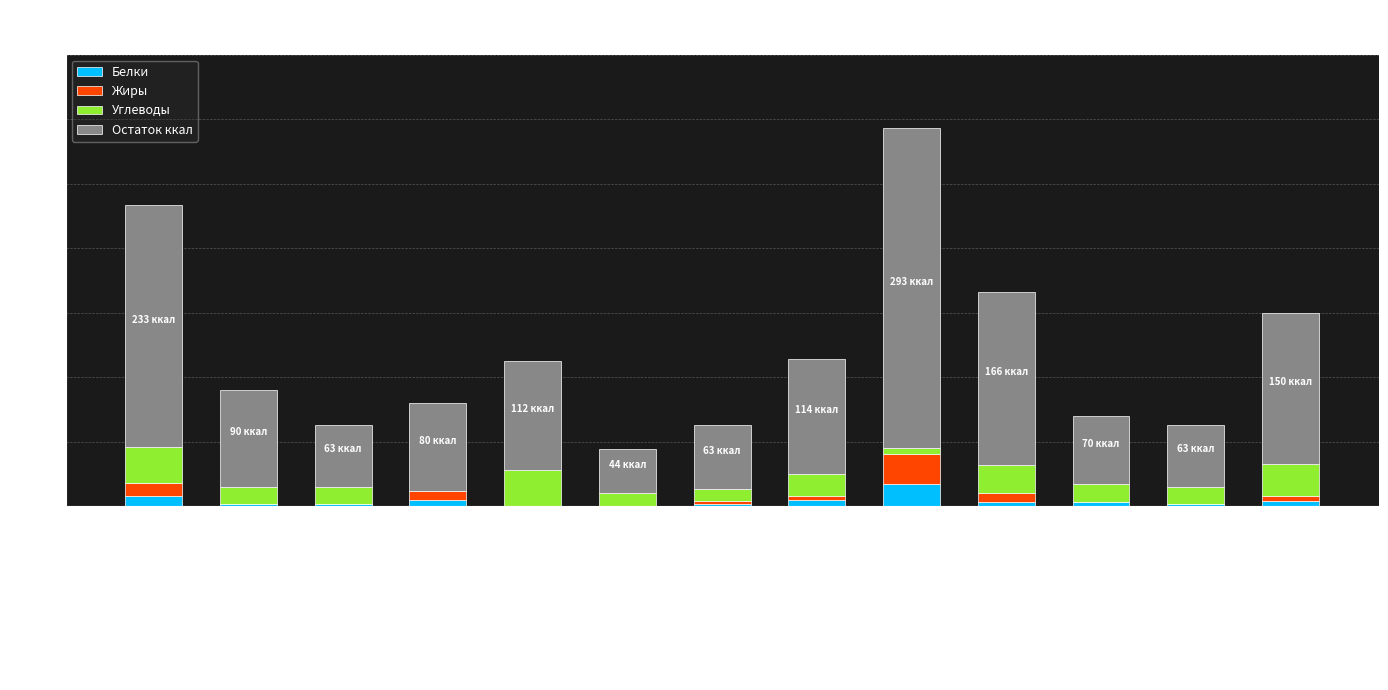

What is the total value across all series at зефир?

112.2